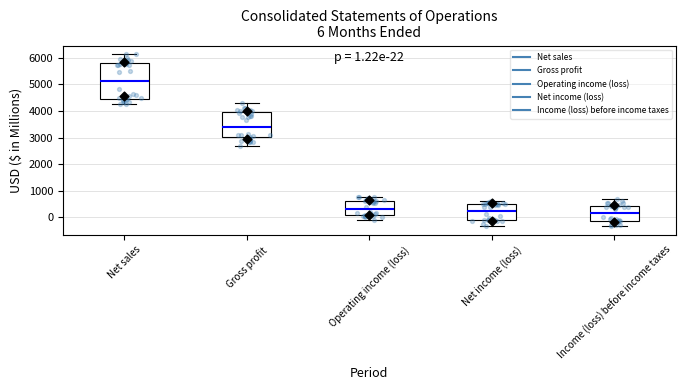

Which box is the tallest, from its lower edge to its upper edge?

Net sales